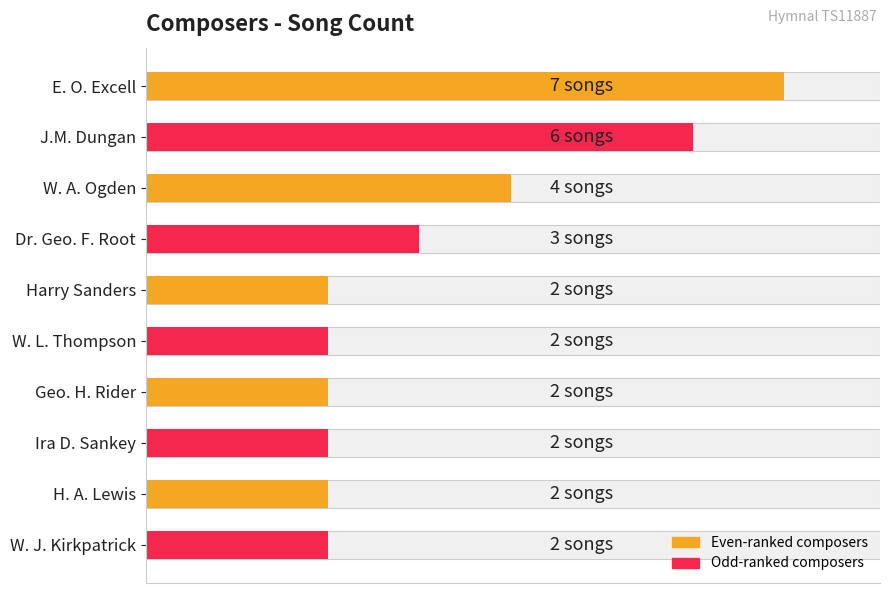

Rank the categories by value from lowest to highest.

Harry Sanders, W. L. Thompson, Geo. H. Rider, Ira D. Sankey, H. A. Lewis, W. J. Kirkpatrick, Dr. Geo. F. Root, W. A. Ogden, J.M. Dungan, E. O. Excell